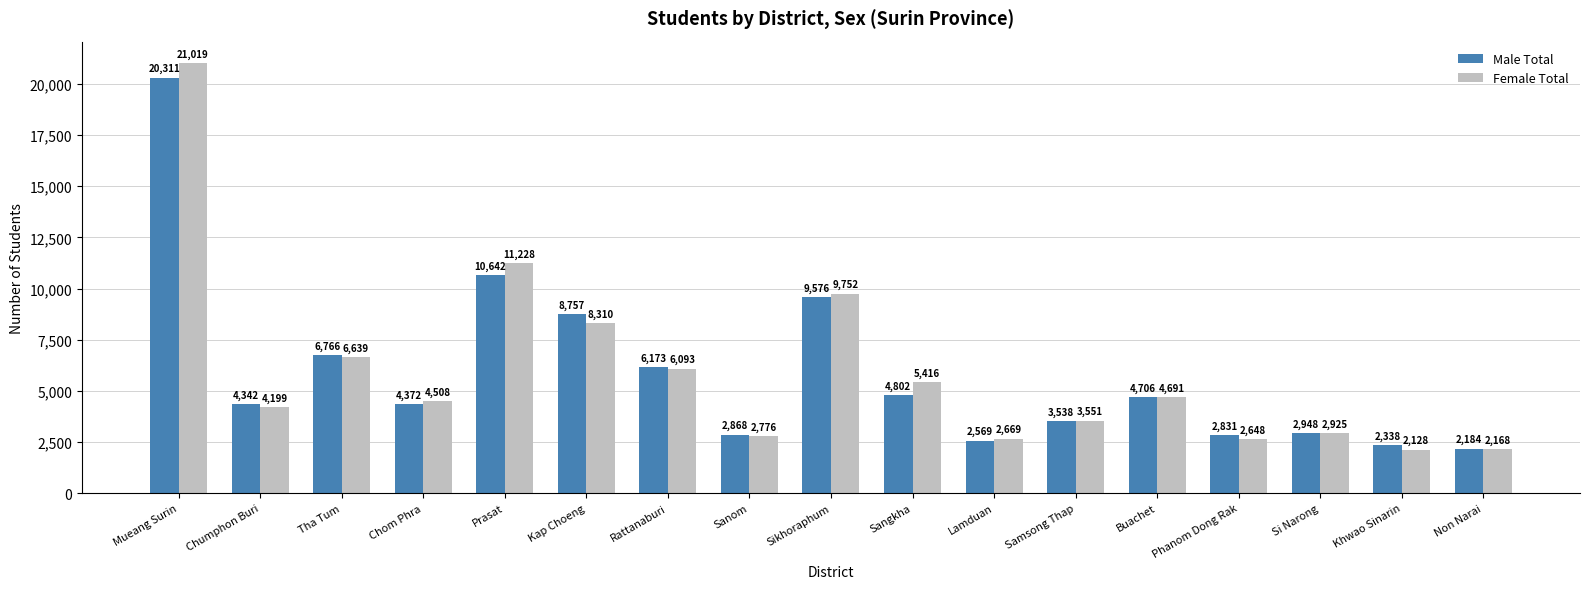

Between Chom Phra and Kap Choeng, which series saw the biggest shift?

Male Total